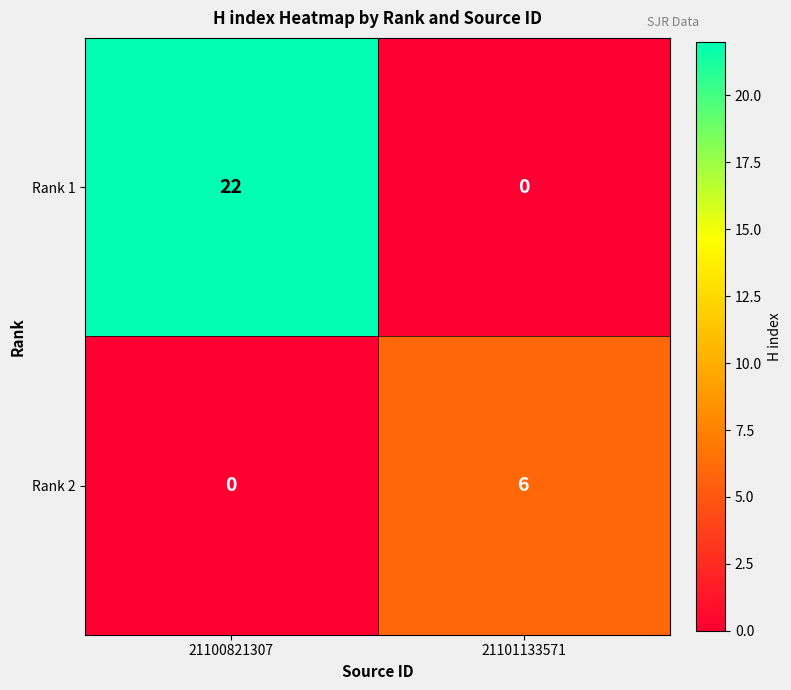

What is the difference between the maximum and minimum values in the Rank 2 series?

6